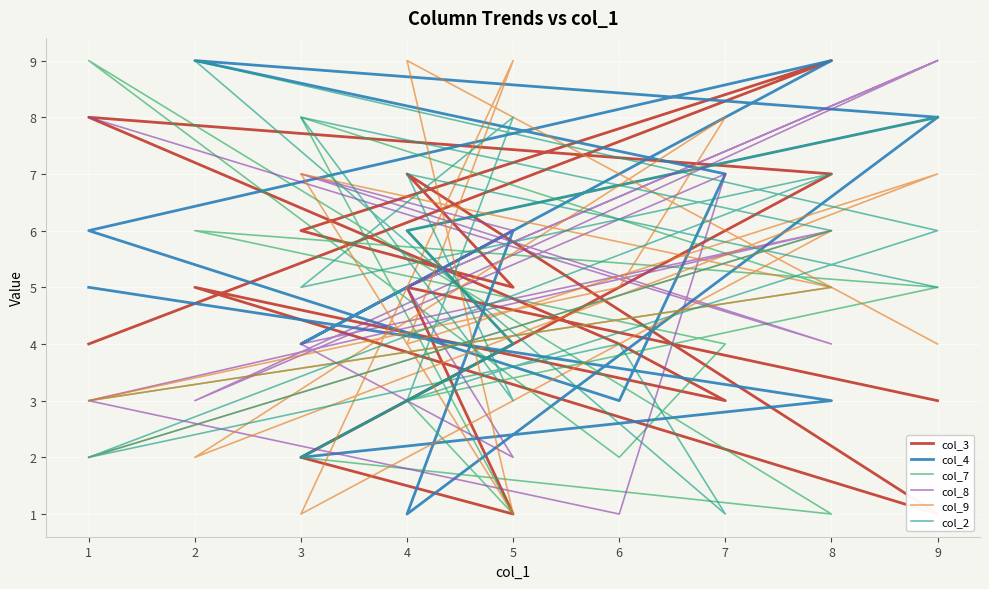

Which category has the lowest value across all series?

9